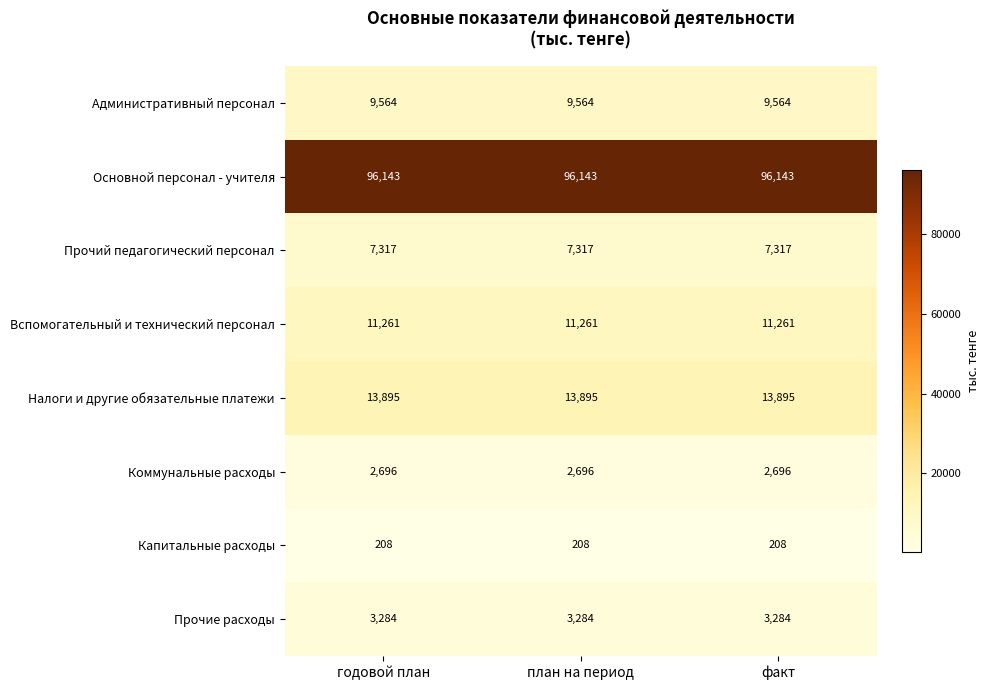

Rank the series by their maximum value, from highest to lowest.

Основной персонал - учителя, Налоги и другие обязательные платежи, Вспомогательный и технический персонал, Административный персонал, Прочий педагогический персонал, Прочие расходы, Коммунальные расходы, Капитальные расходы